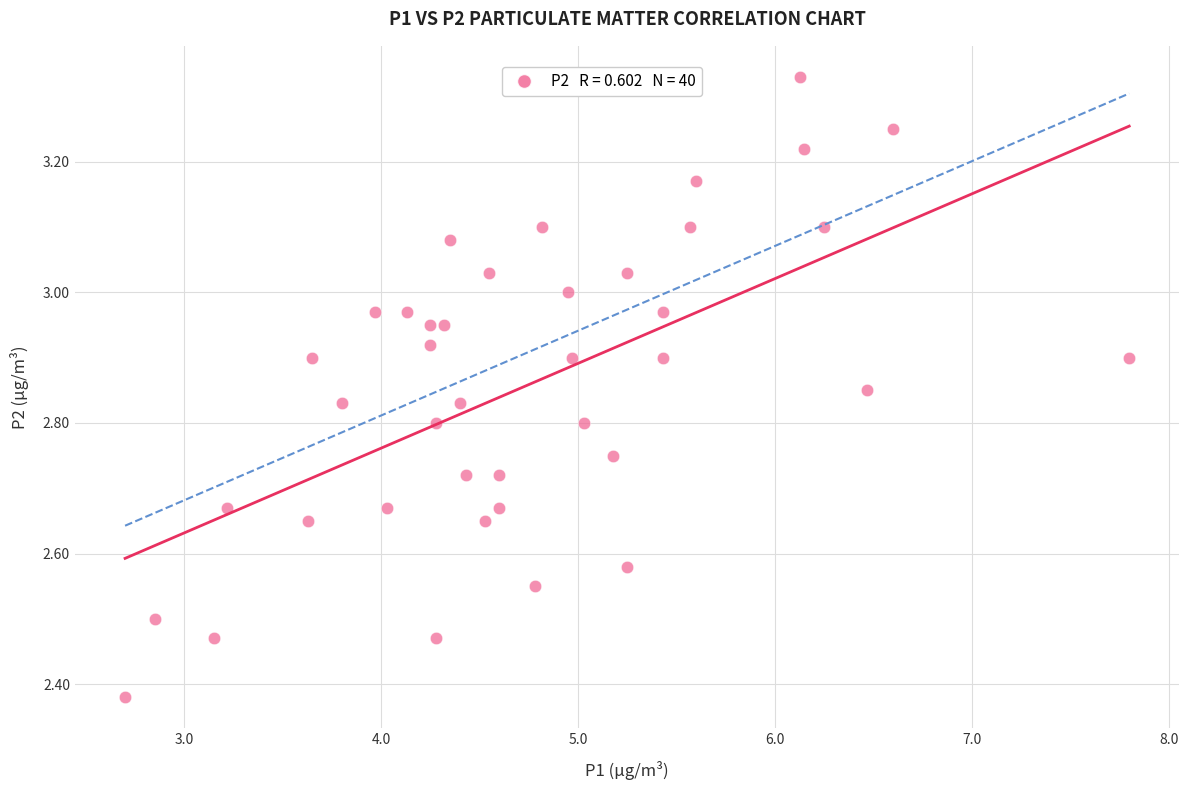

What is the range of X values (max minus min)?

5.1